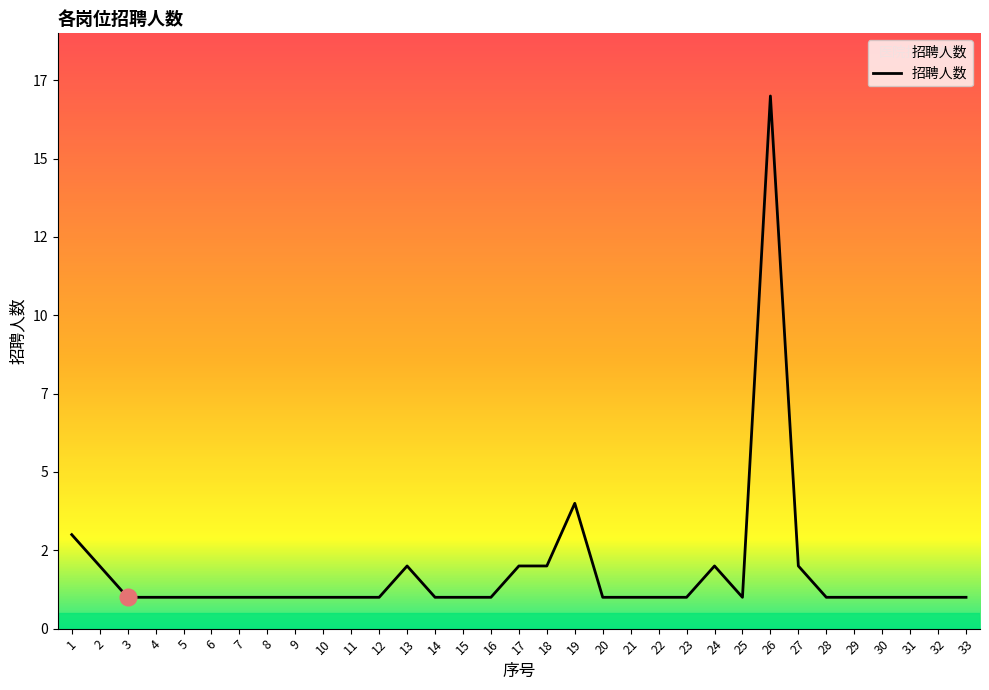

Is this an area chart (filled region under the line)?

Yes